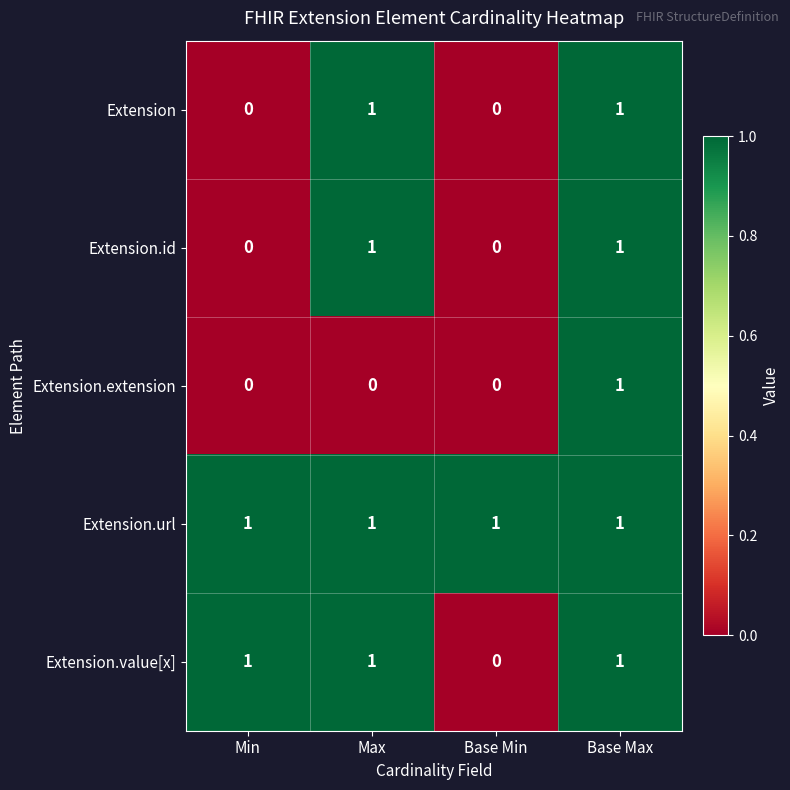

What is the difference between the highest and lowest values at Base Min?

1